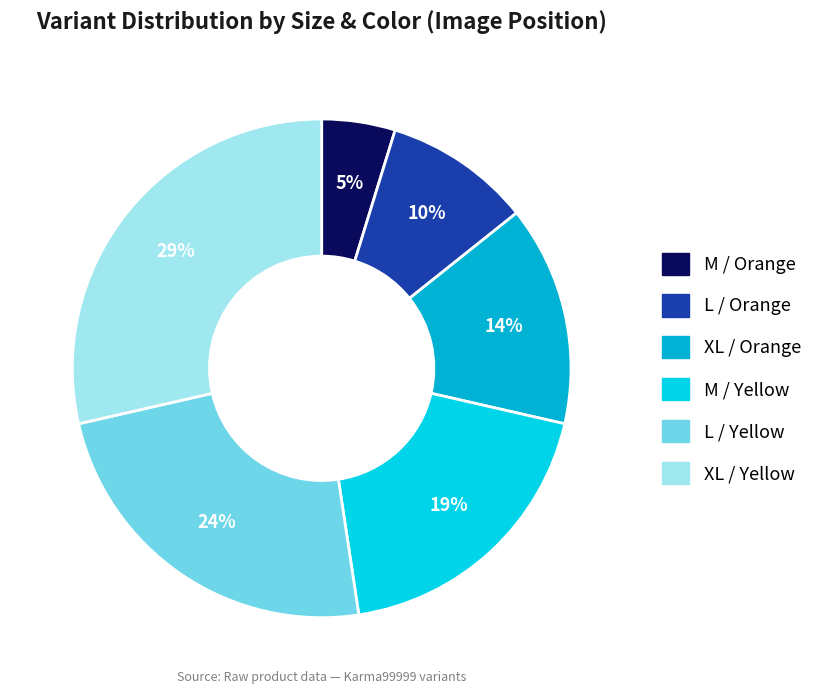

How many slices are in this pie chart?

6